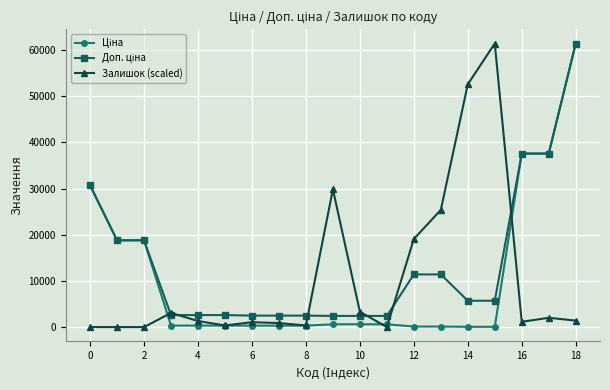

At how many categories does at least one series exceed 23556?

8